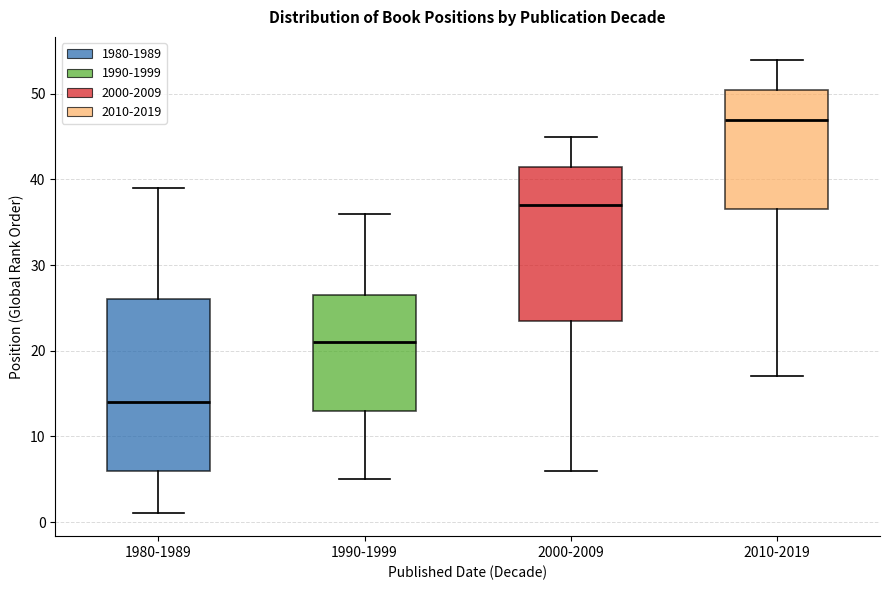

Where does the median line of the box for 1990-1999 sit on the y-axis? The values are not printed on the chart, so give them approximately, as read against the axis.

21